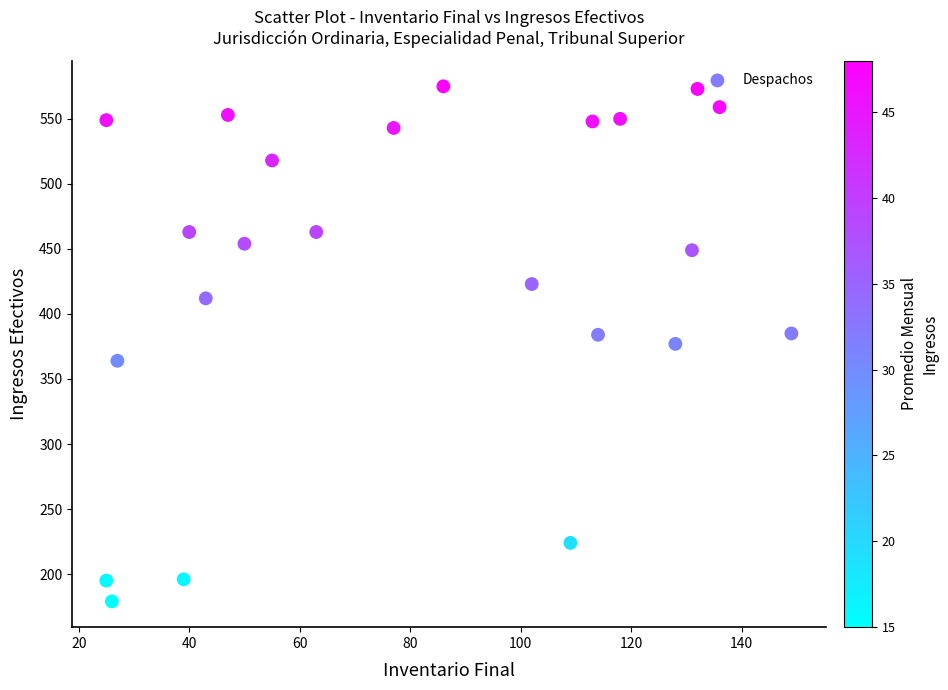

What is the range of Y values (max minus min)?

396